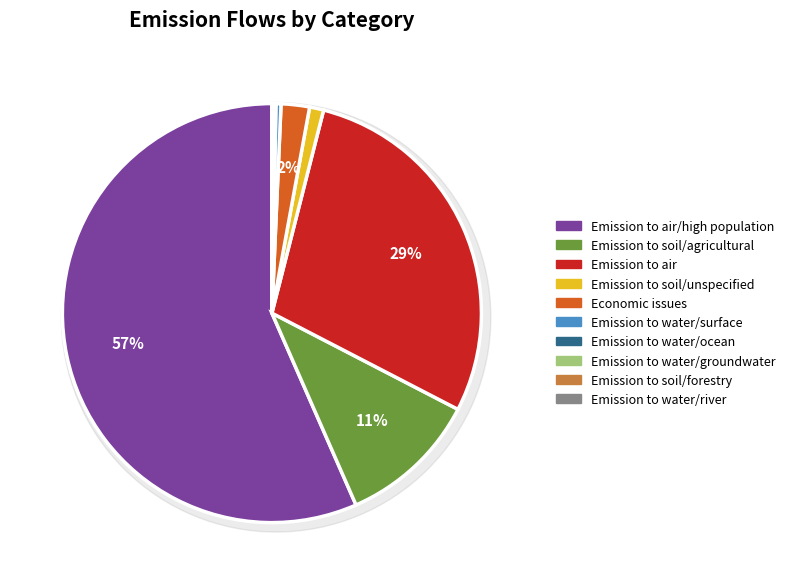

Between Emission to air/high population and Emission to water/river, which is larger?

Emission to air/high population